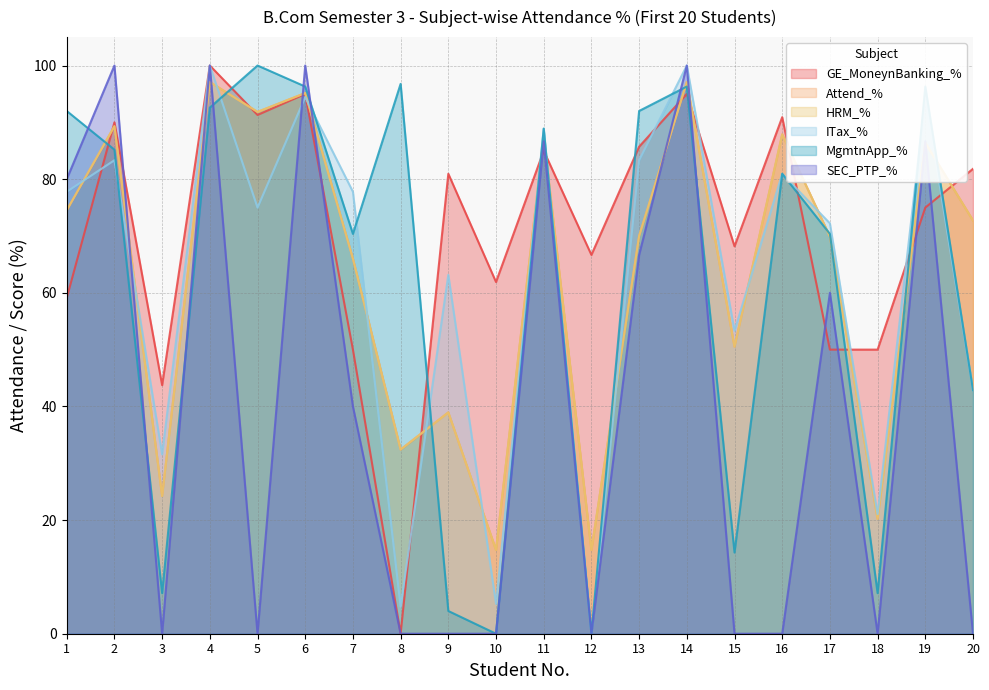

What is the value of the HRM_% point at the 5th from the left?

91.8